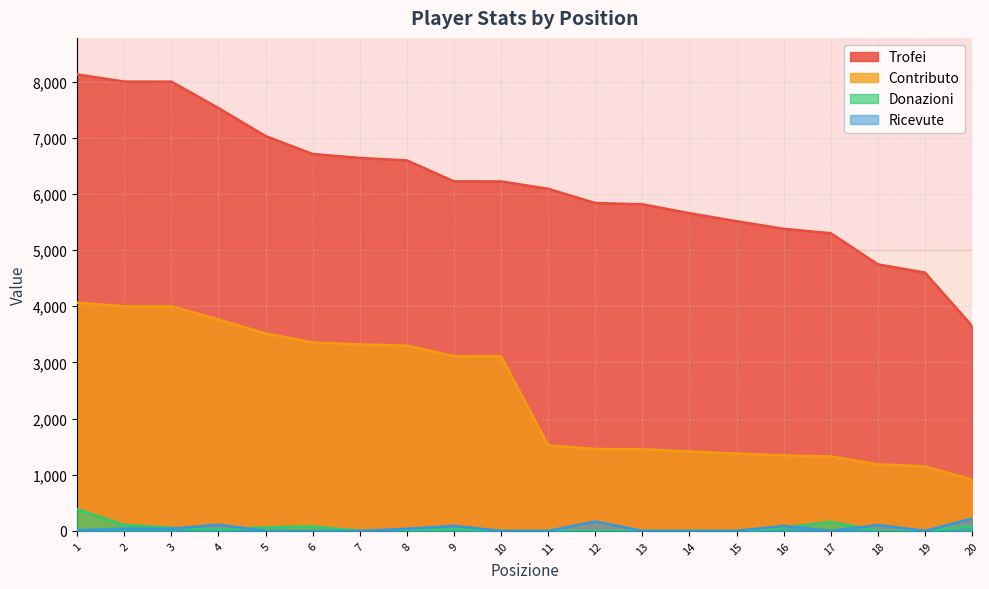

Count the number of categories in the chart.

20